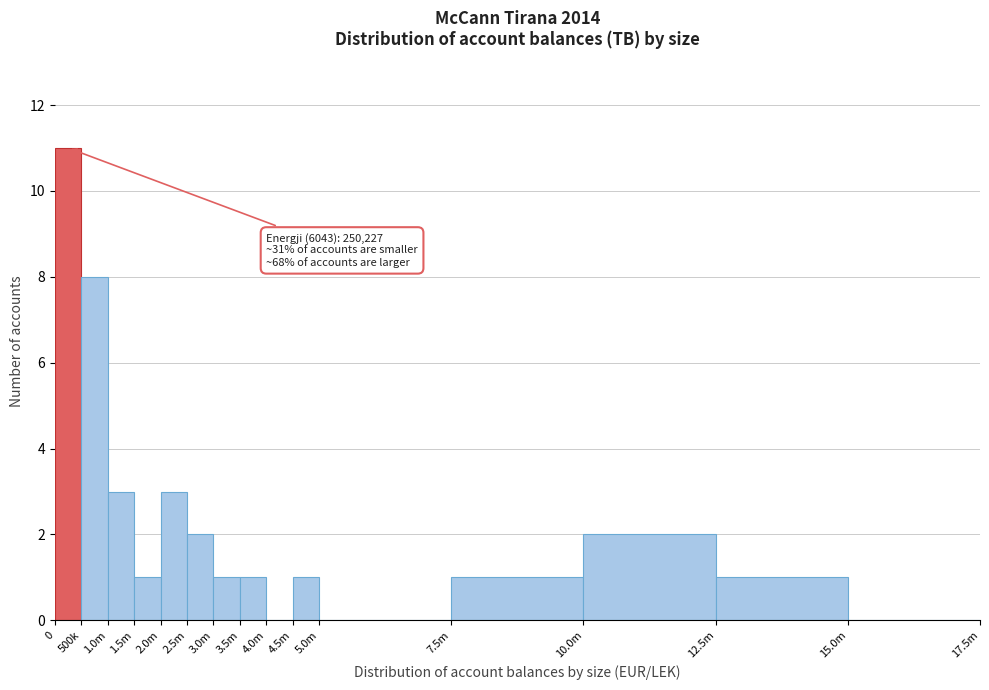

Reading left to right, what are all the values shown in this chart?

0=11	500k=8	1.0m=3	1.5m=1	2.0m=3	2.5m=2	3.0m=1	3.5m=1	4.0m=0	4.5m=1	5.0m=0	7.5m=1	10.0m=2	12.5m=1	15.0m=0